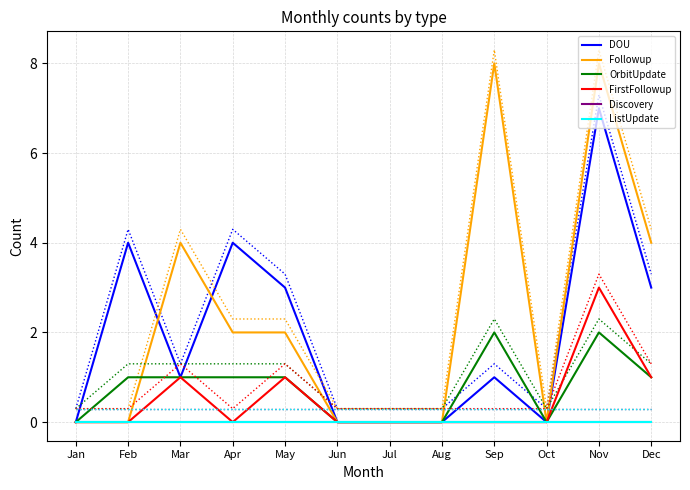

Does the chart display data point markers on the line(s)?

No